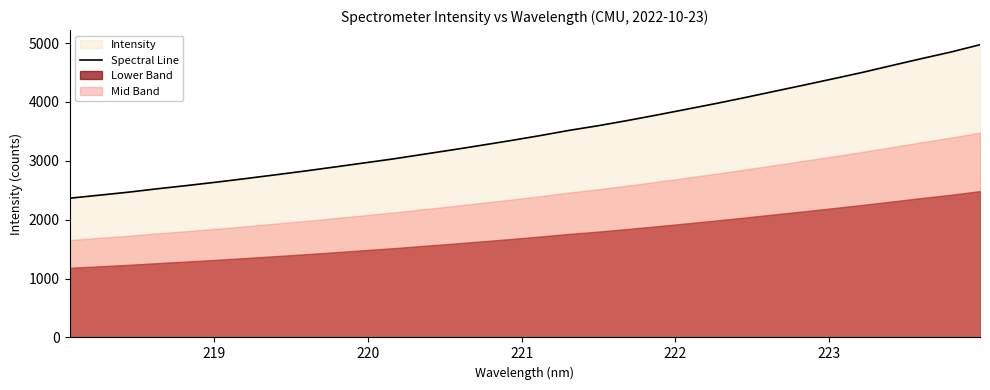

What is the average value?

3486.0